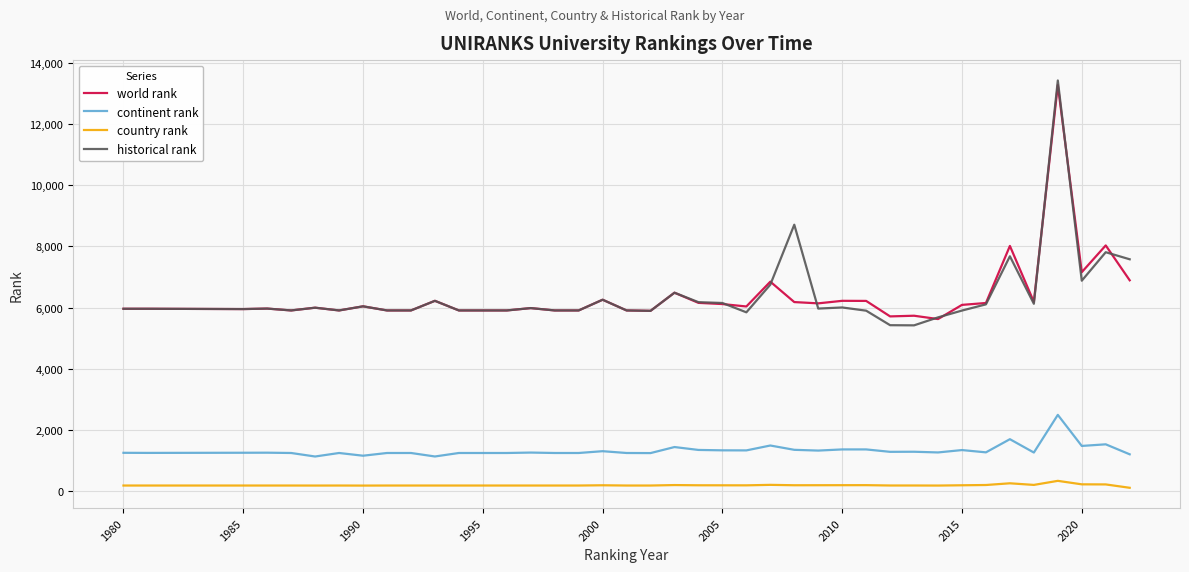

True or false: continent rank and historical rank intersect in this chart.

False